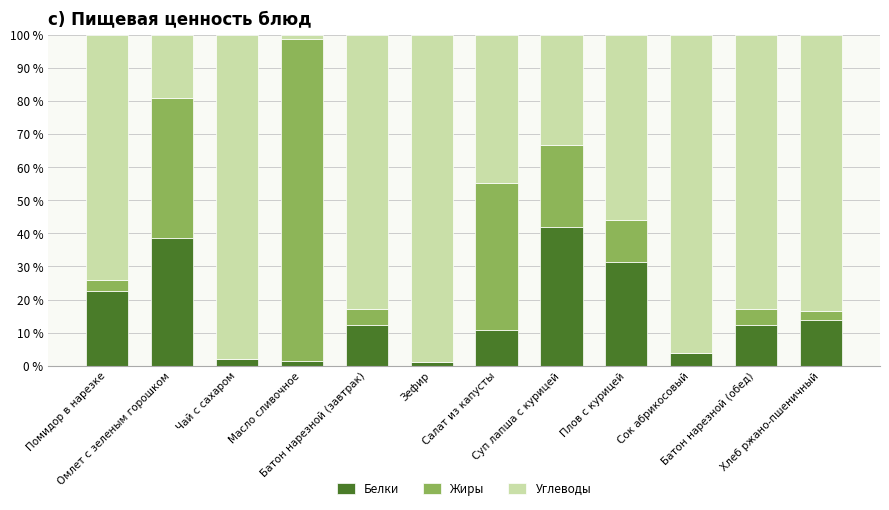

What is the sum of all Белки values?

192.0